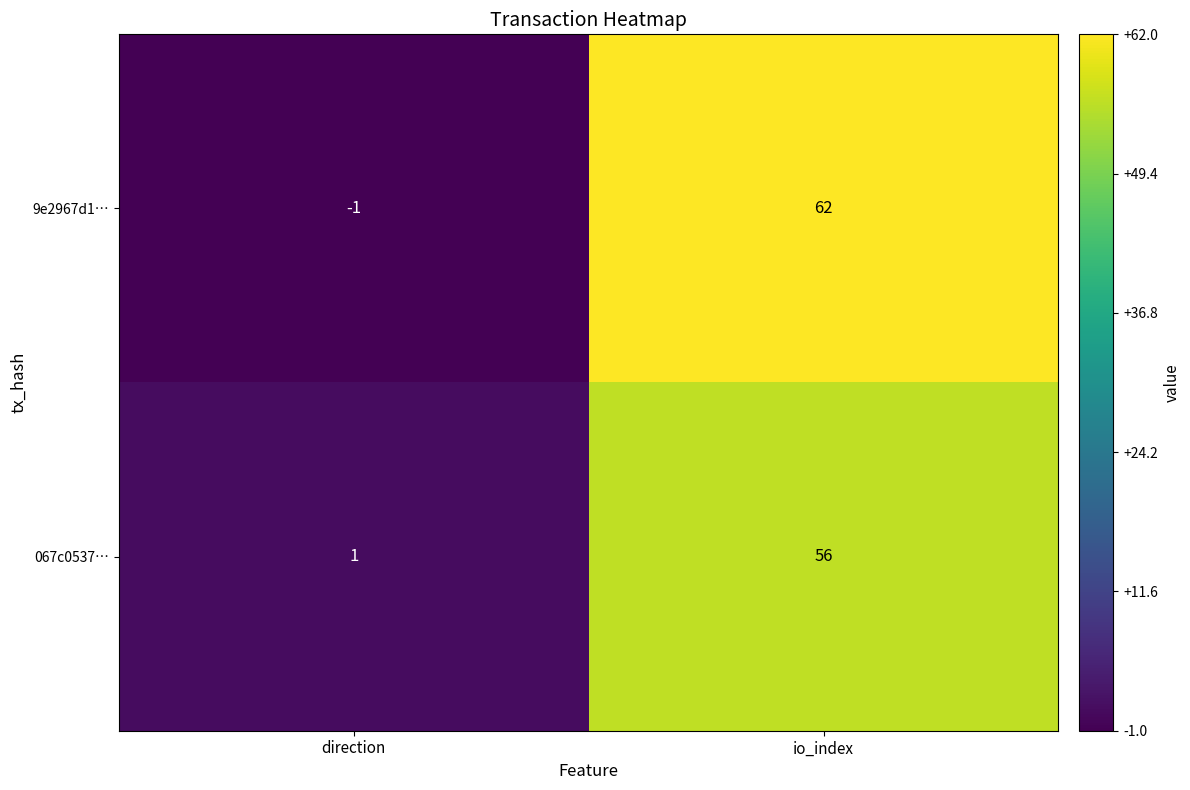

Rank the series by their maximum value, from highest to lowest.

9e2967d1…, 067c0537…